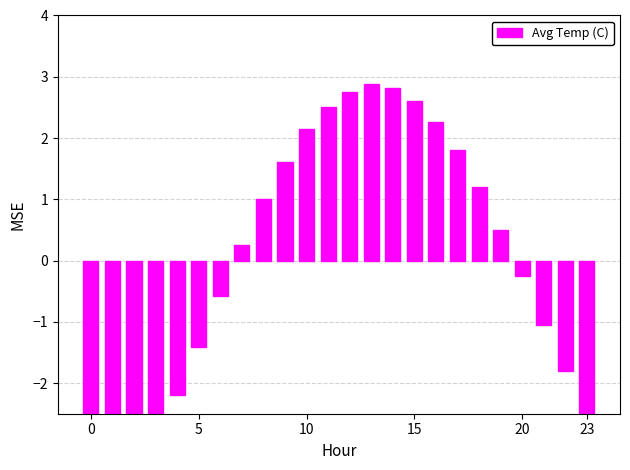

How many bars are there in total?

24